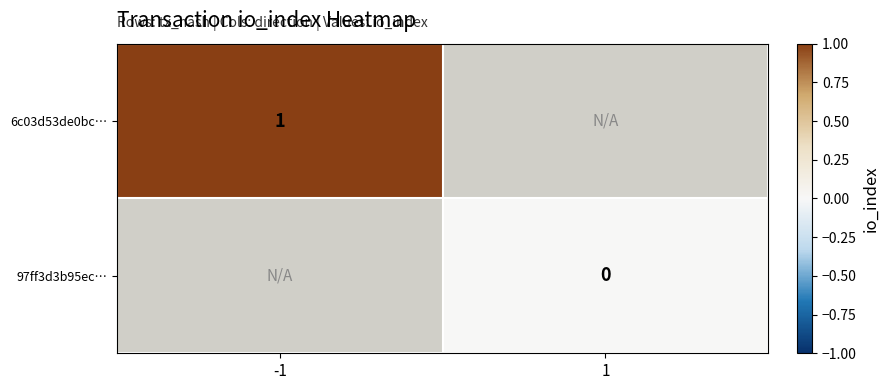

The value of 6c03d53de0bc… at -1 is 2. True or false?

False